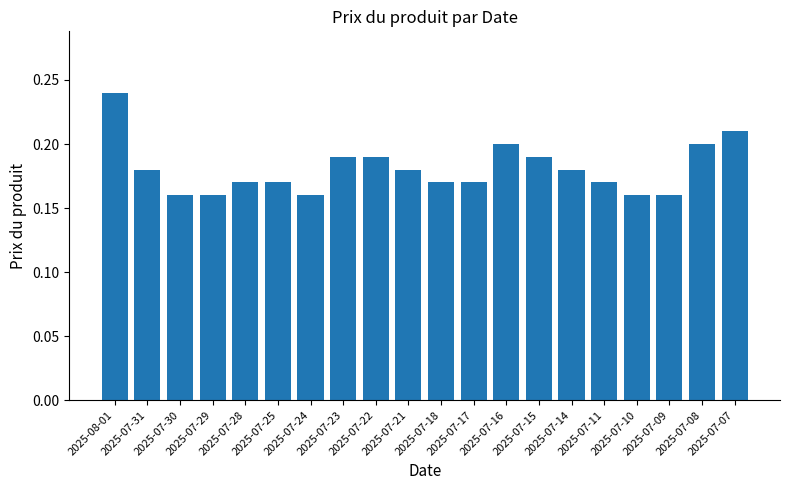

Between 2025-07-07 and 2025-08-01, which is larger?

2025-08-01